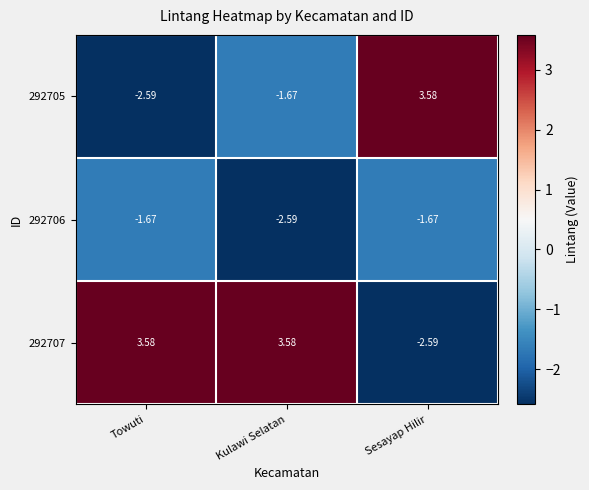

Is the value of 292706 at Kulawi Selatan greater than the value of 292707 at Towuti?

No